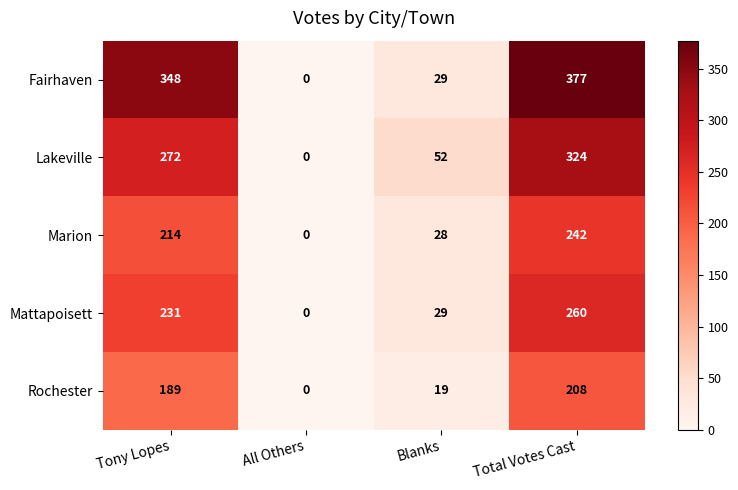

Which series has the largest range (max minus min)?

Fairhaven